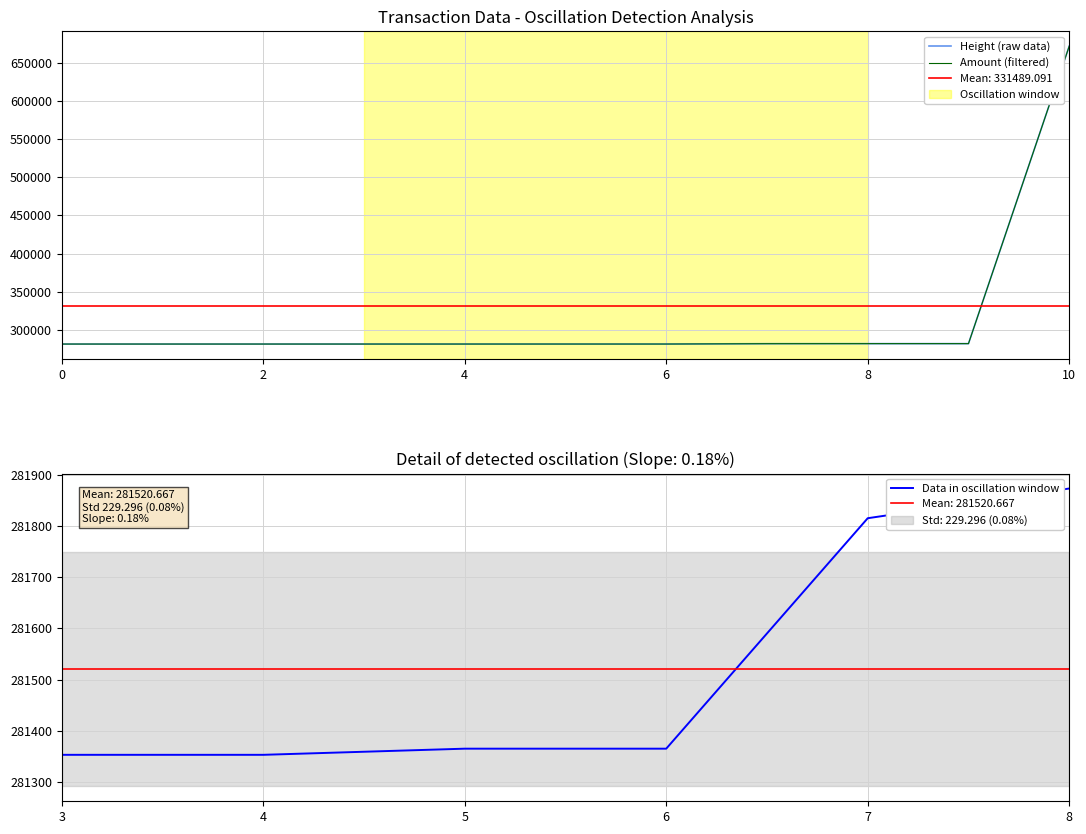

The Height series shows 488767 at 2016-10-06 19:40:23. True or false?

False